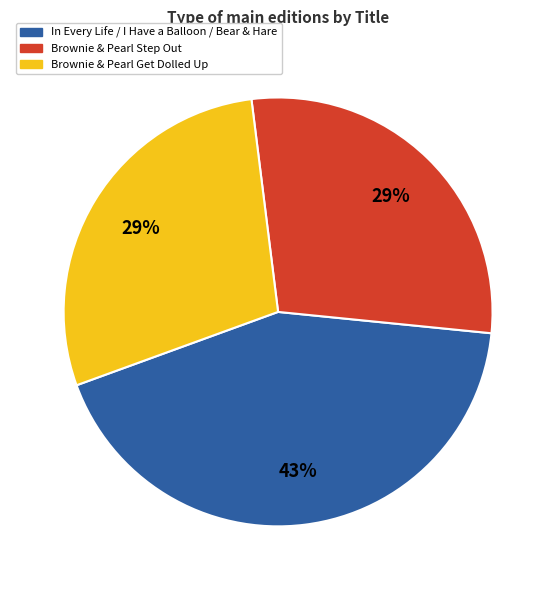

The Brownie & Pearl Get Dolled Up slice represents 18% of the pie. True or false?

False